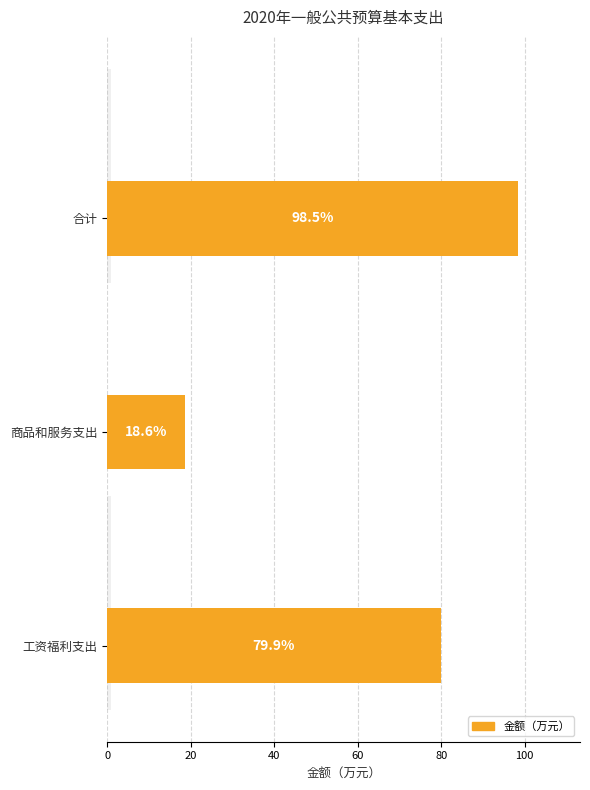

Are the bars horizontal?

Yes